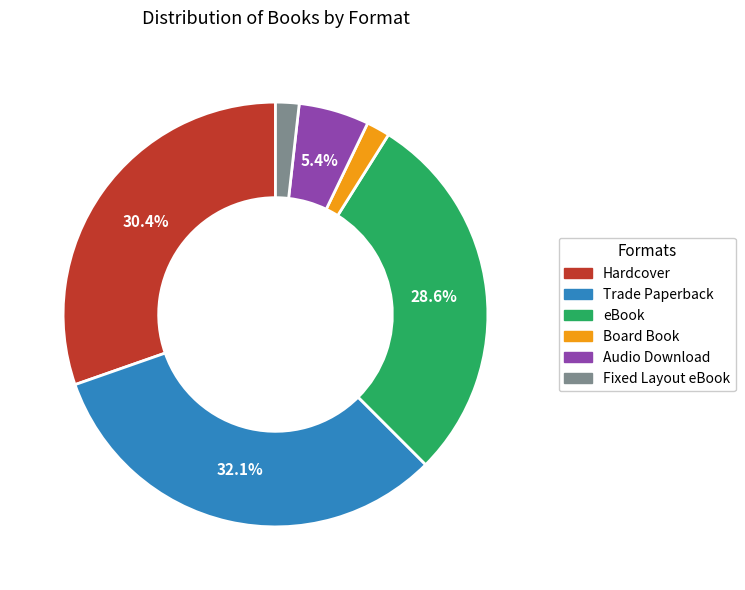

To the nearest percent, what is the average slice percentage?

17%